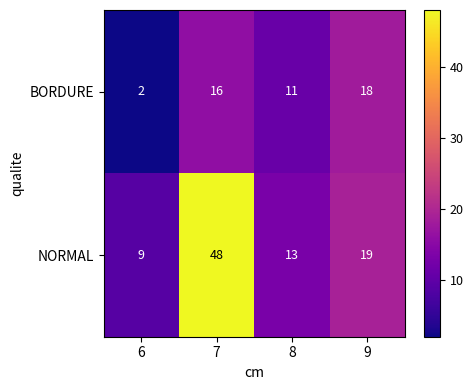

The value of NORMAL at 7 is 48. True or false?

True